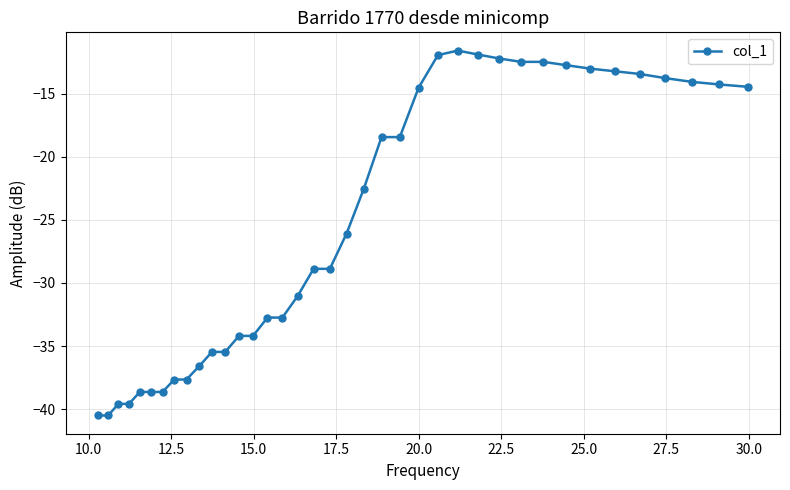

Does the chart have visible grid lines?

Yes